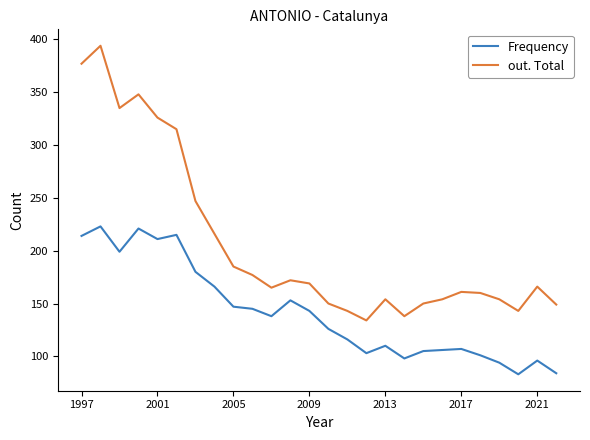

Which series has the largest range (max minus min)?

out. Total